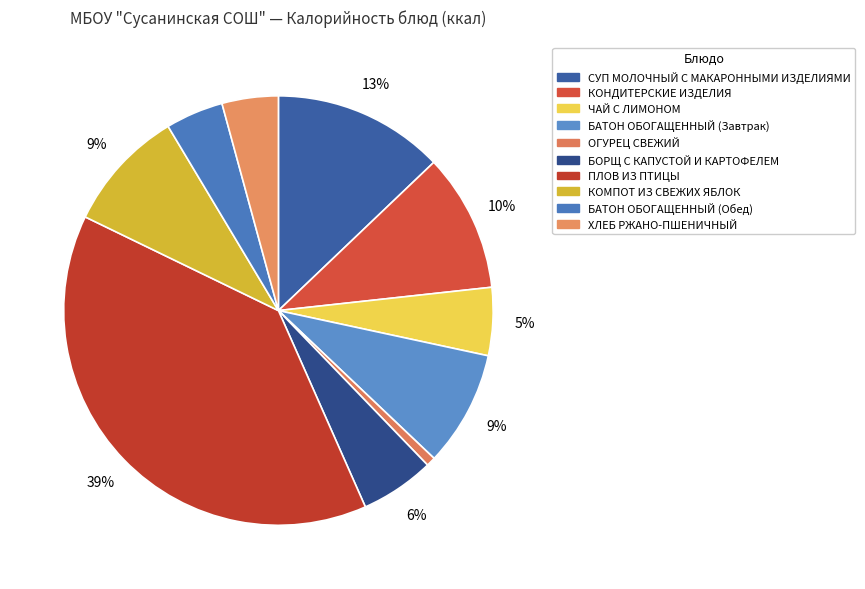

To the nearest percent, what portion does ХЛЕБ РЖАНО-ПШЕНИЧНЫЙ represent?

4%